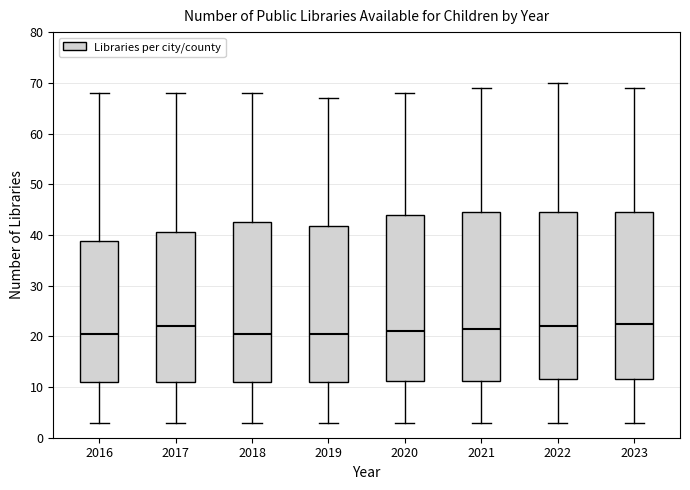

Where does the lower whisker of the box at x = 2018 end on the y-axis? The values are not printed on the chart, so give them approximately, as read against the axis.

3